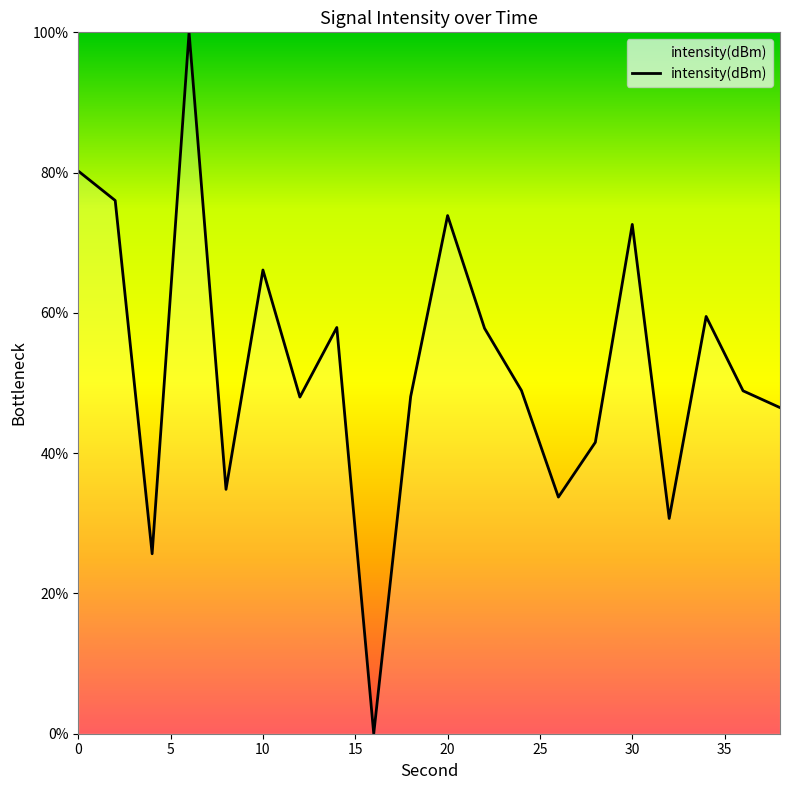

What is the difference between the maximum and minimum values?

100.0